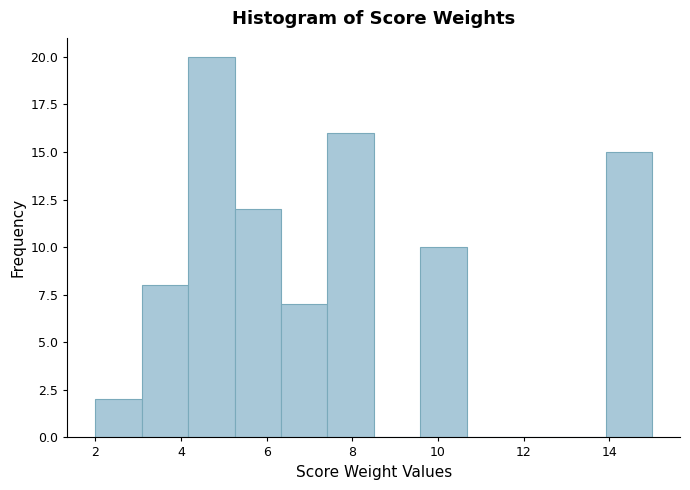

How tall is the bar that spans 14.0 to 15.0 on the x-axis? Neither the bar edges nor the heights are printed on the chart, so give them approximately, as read against the axes.

15